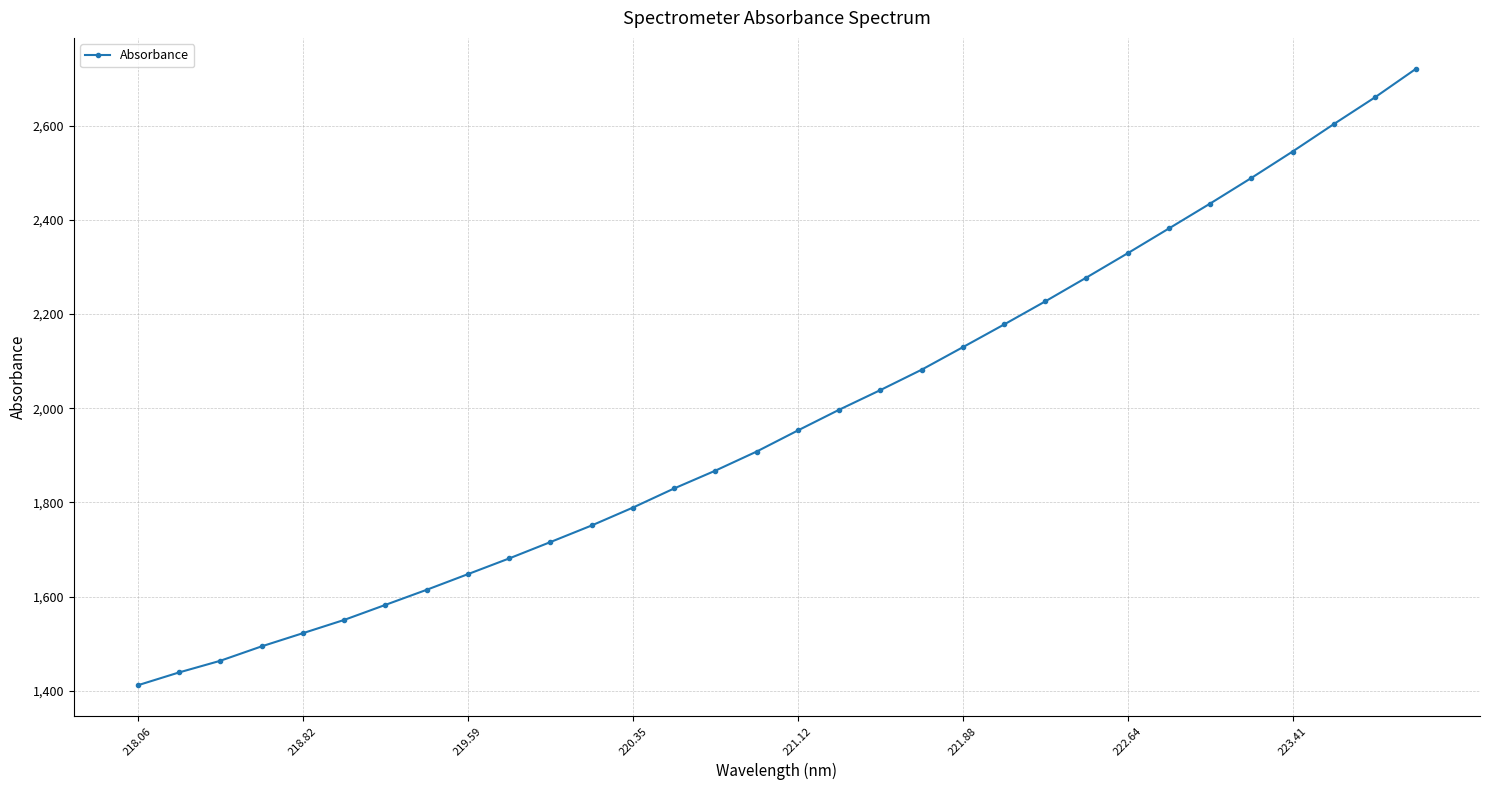

What is the difference between the maximum and second lowest values?

1281.4